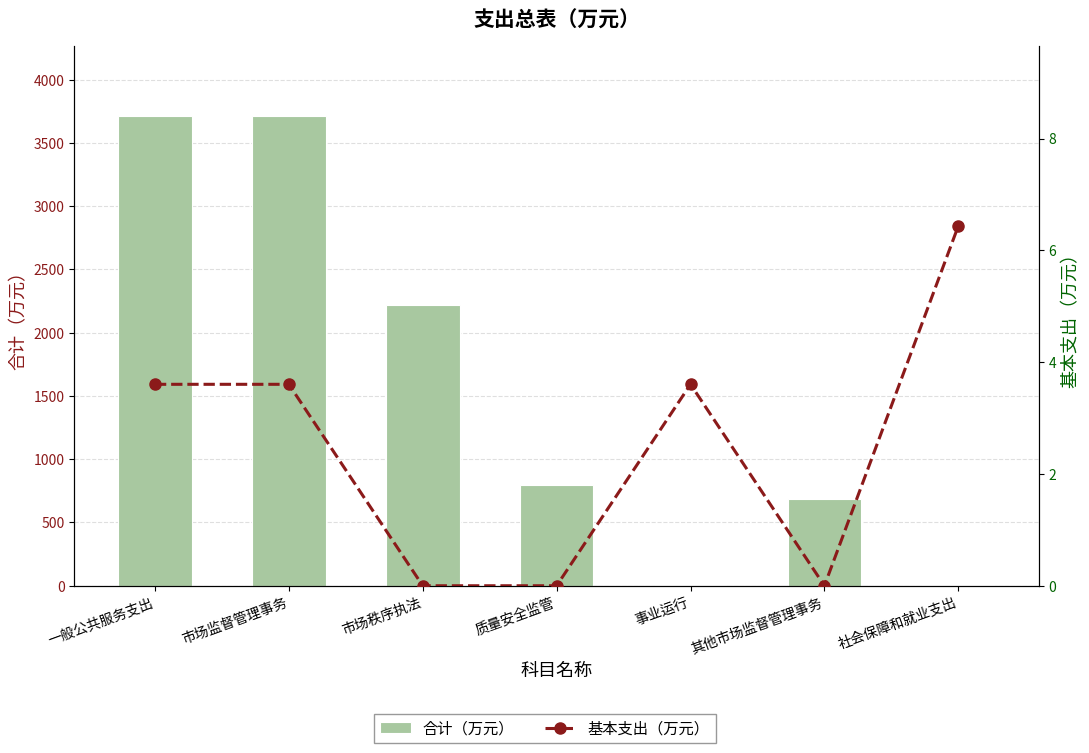

What is the difference between the maximum and second lowest values in the 合计（万元） series?

3703.2